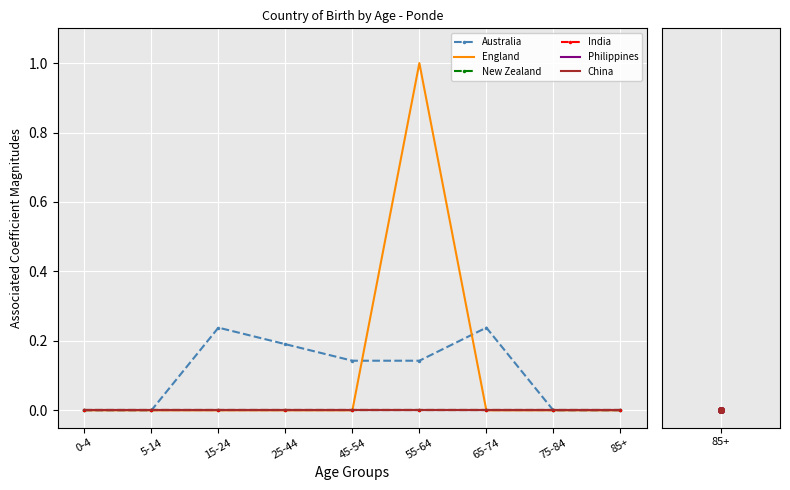

True or false: New Zealand has more than 0 interior local peaks.

False